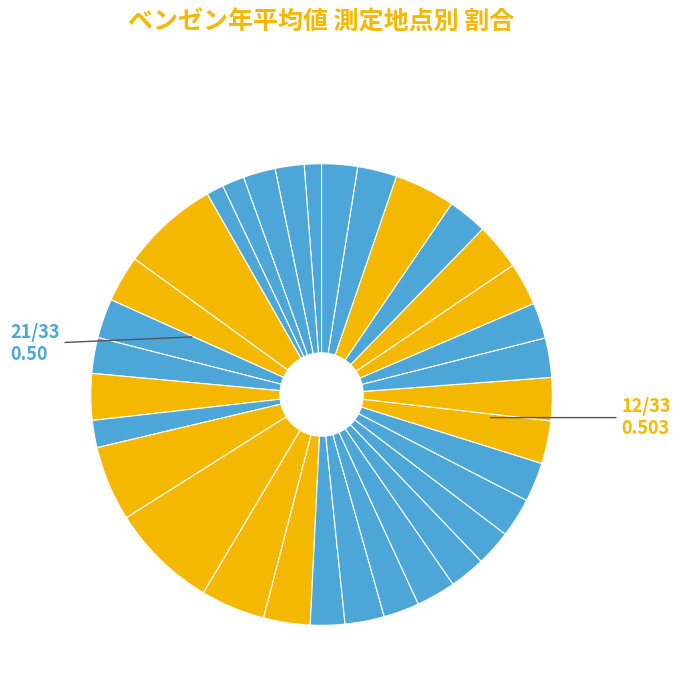

How many slices are in this pie chart?

33